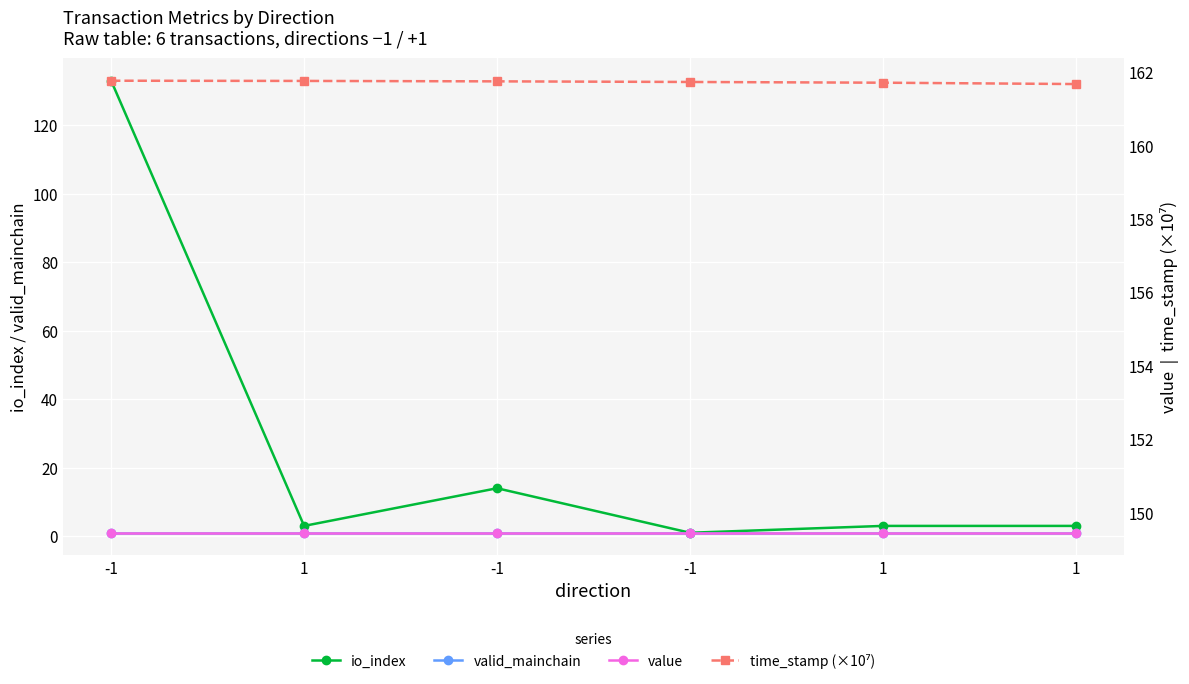

Reading right to left, list all the values displayed in this chart.

io_index: 3.0	3.0	1.0	14.0	3.0	133.0
valid_mainchain: 1.0	1.0	1.0	1.0	1.0	1.0
value: 149.5	149.5	149.5	149.5	149.5	149.5
time_stamp (×10⁷): 161.7	161.7	161.7	161.7	161.8	161.8